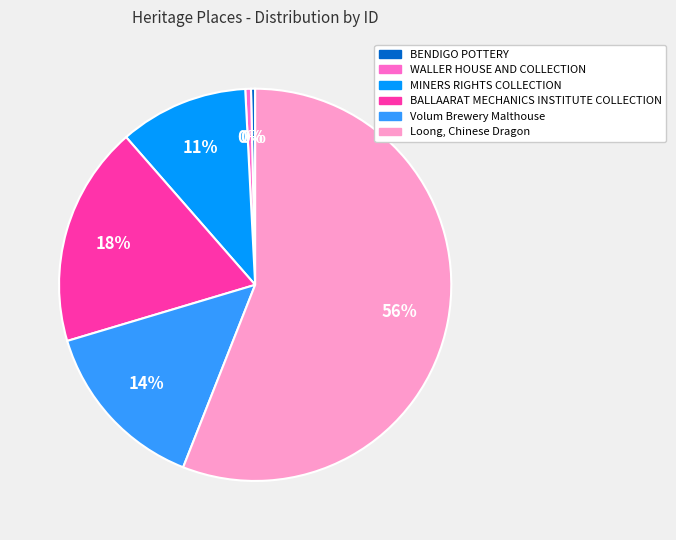

How many segments does this pie chart have?

6